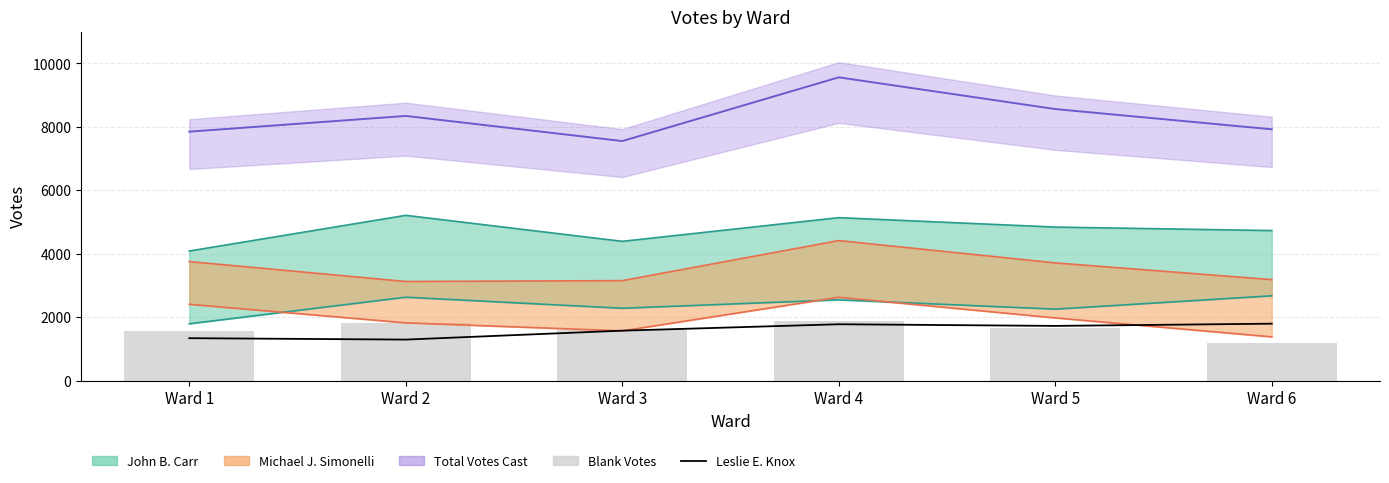

What is the minimum value for Blank Votes?

1209